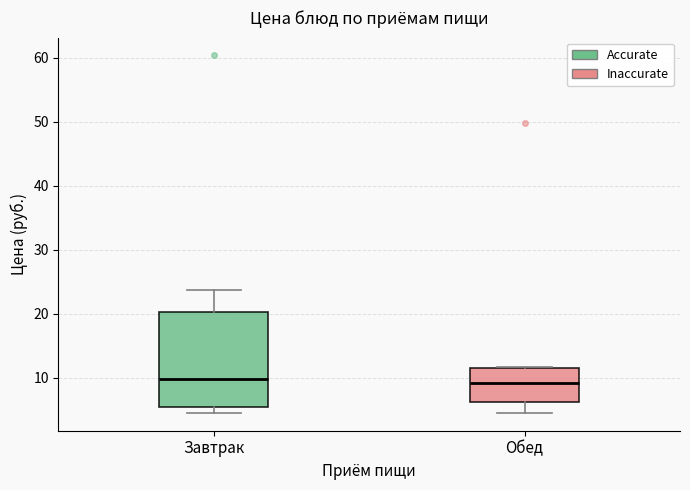

Which box is the tallest, from its lower edge to its upper edge?

Завтрак